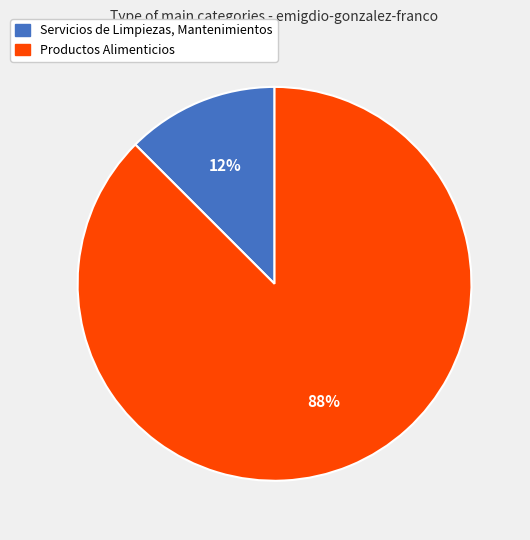

Do Productos Alimenticios and Servicios de Limpiezas, Mantenimientos together represent more than half of the pie?

Yes